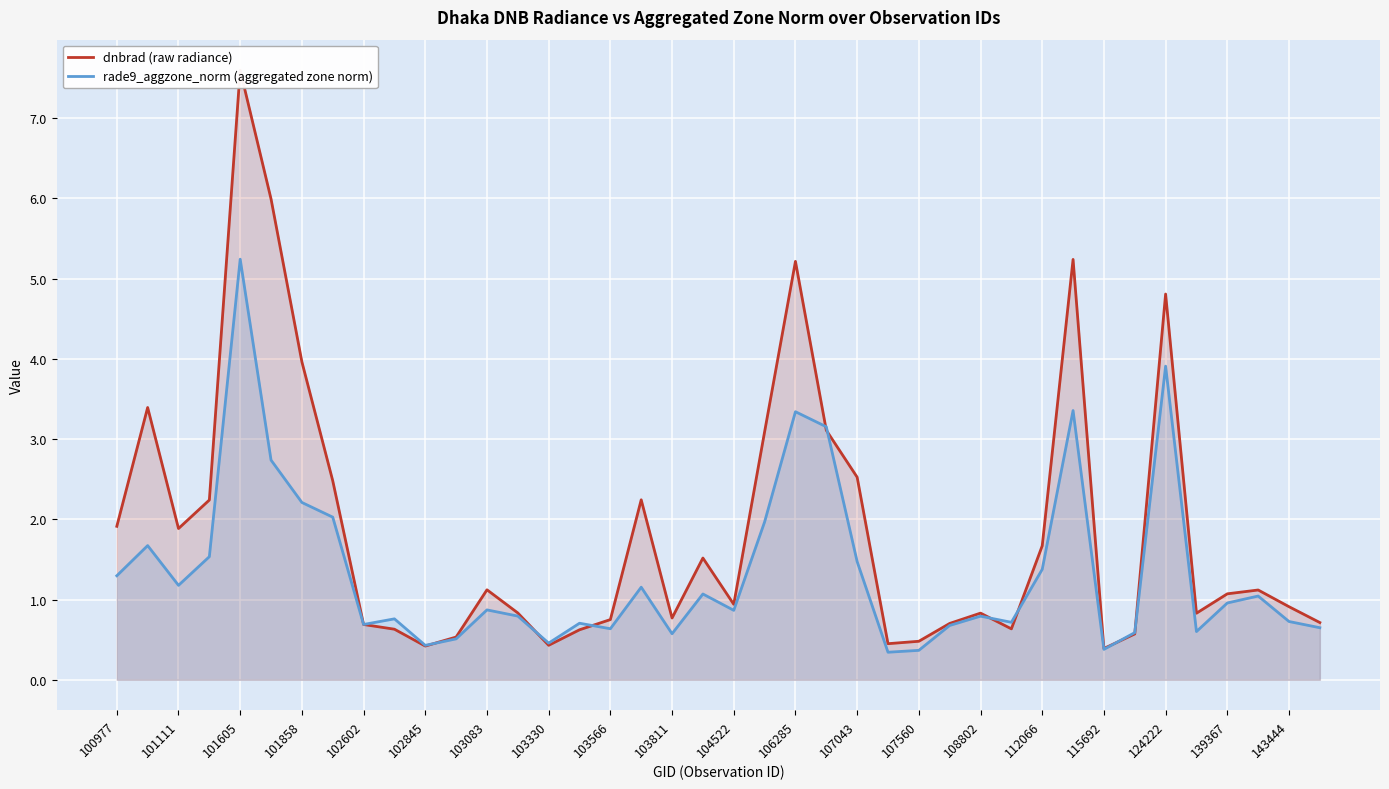

The rade9_aggzone_norm series shows 1.4 at 139367. True or false?

False